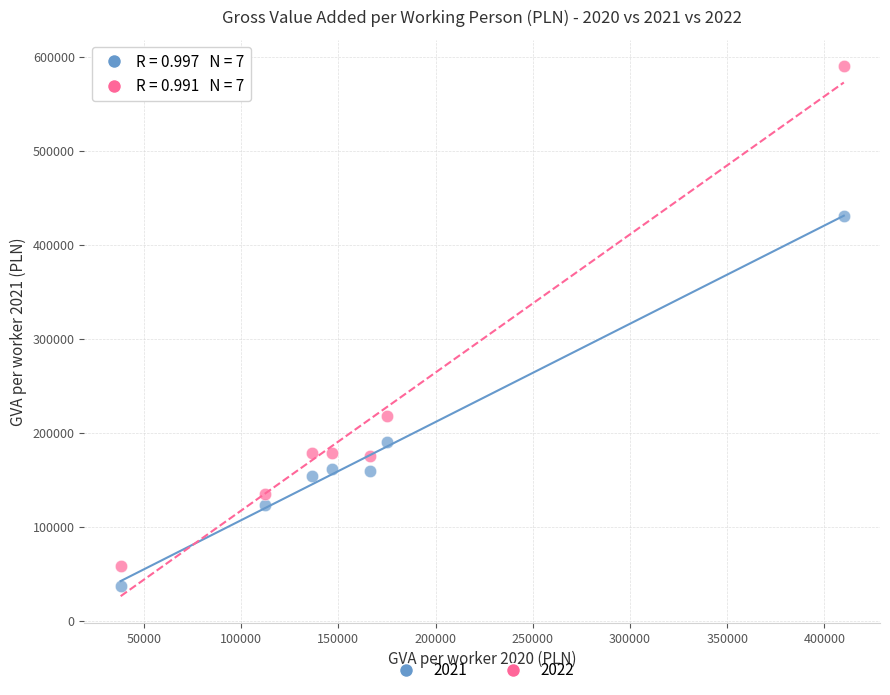

Across all series, what Y value is closest to 313766?

217557